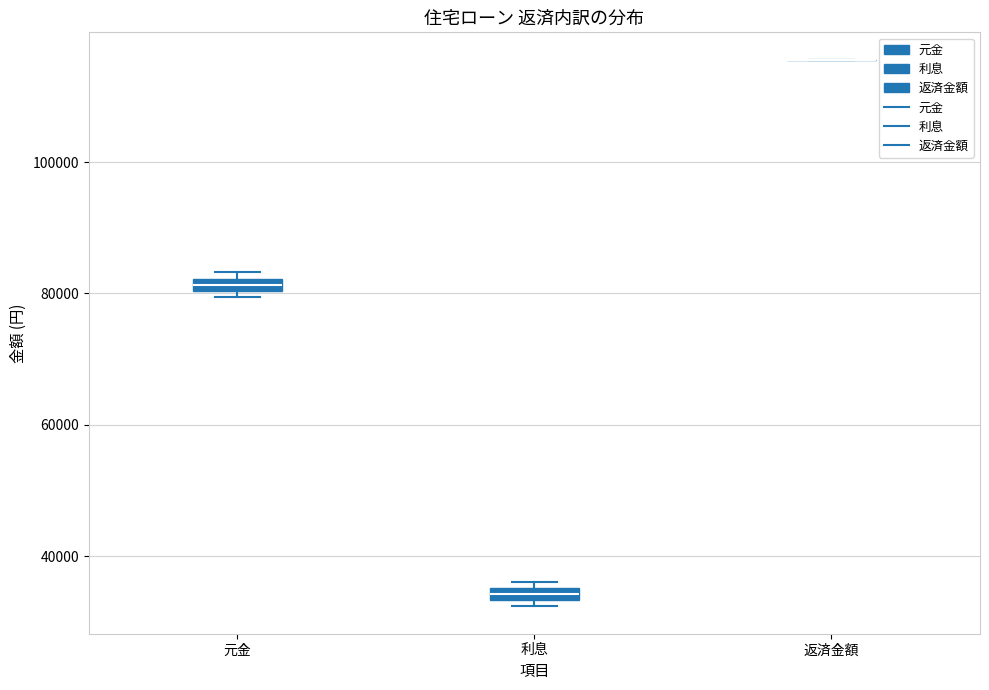

Where is the lower edge of the box for 利息 on the y-axis? The values are not printed on the chart, so give them approximately, as read against the axis.

34000